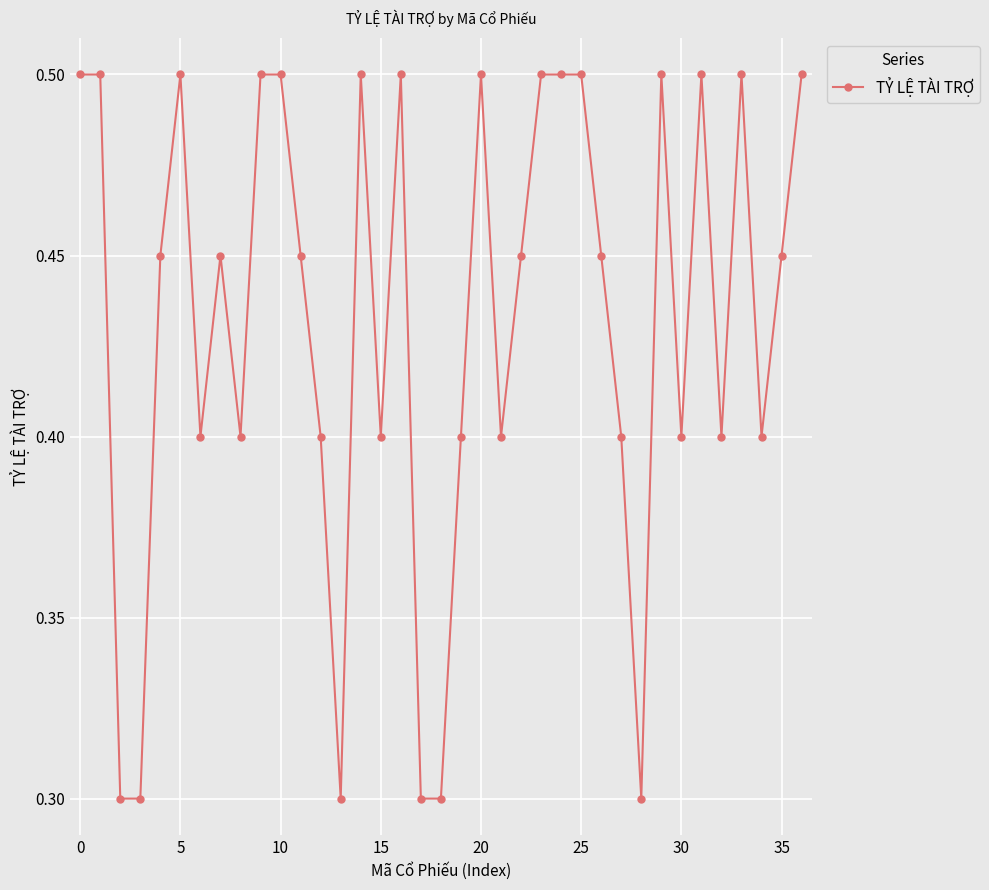

What is the sum of all values?

16.0